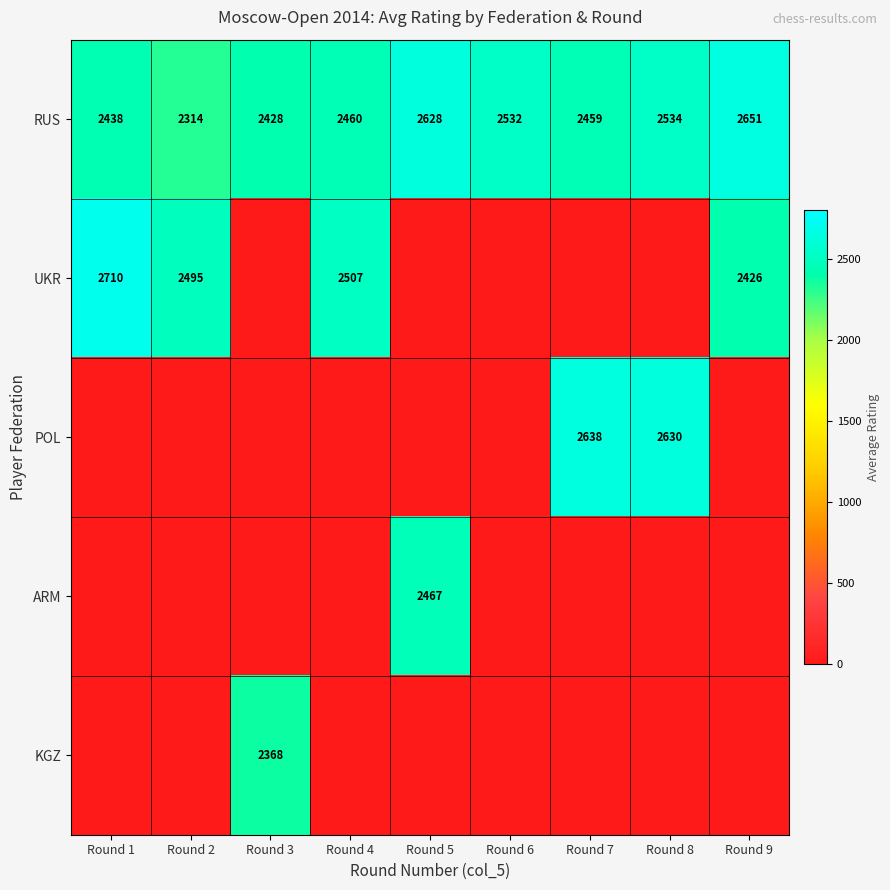

Read the RUS value at Round 7.

2459